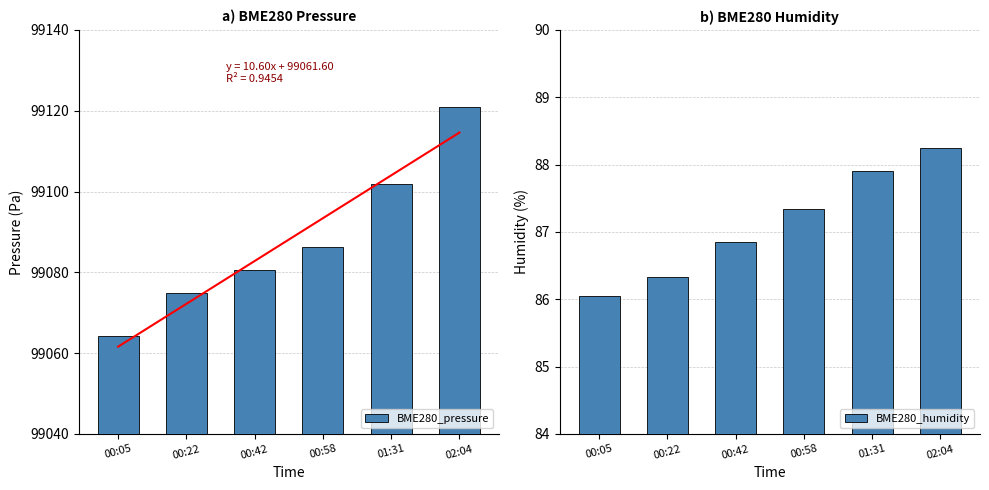

What is the difference between the BME280_humidity values at 02:04 and 00:42?

1.4